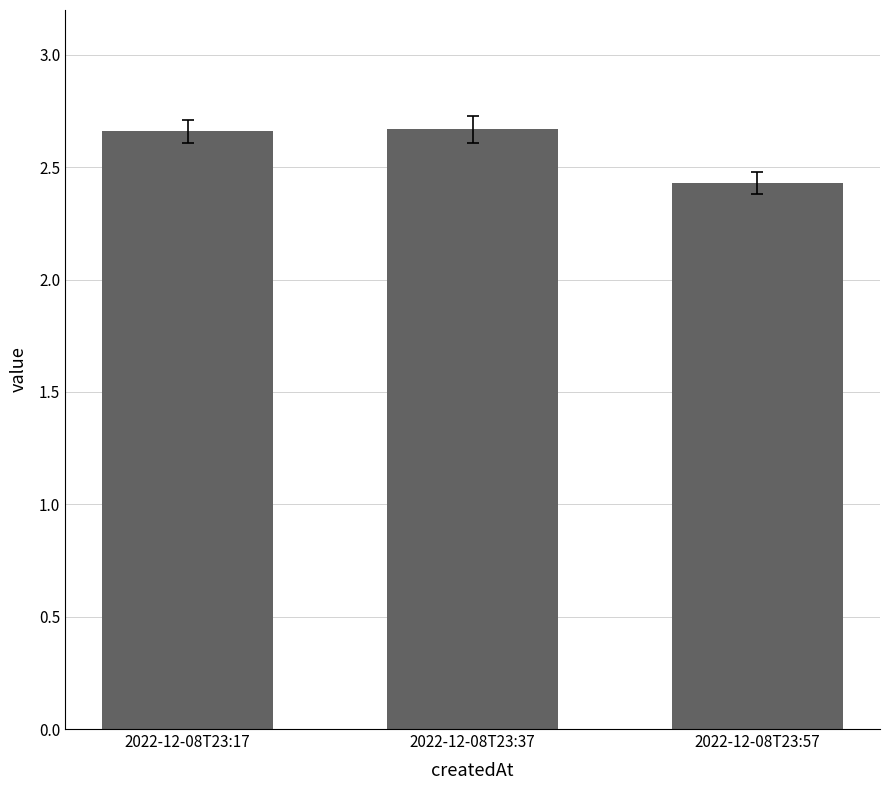

How many values are between 2 and 3?

3